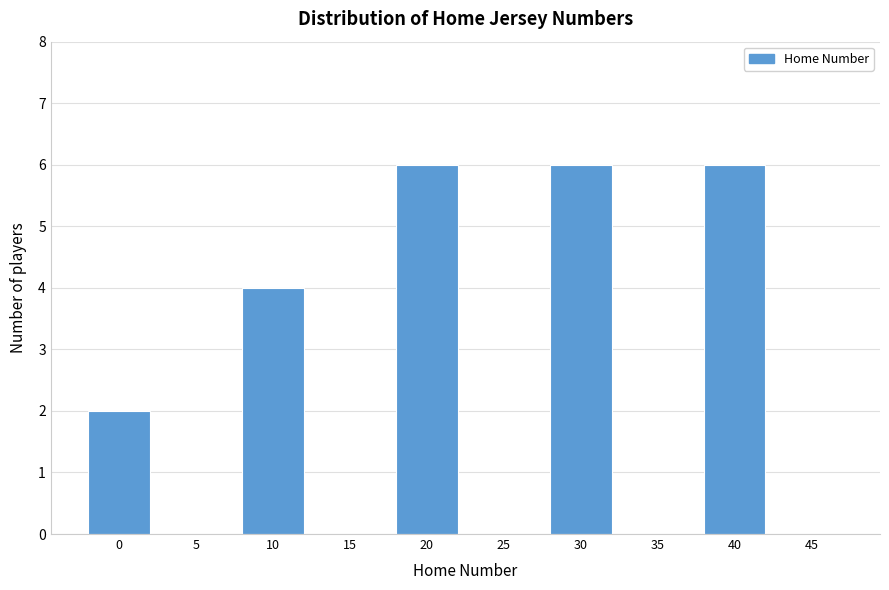

Reading left to right, extract all data points from this chart.

0=2	5=0	10=4	15=0	20=6	25=0	30=6	35=0	40=6	45=0